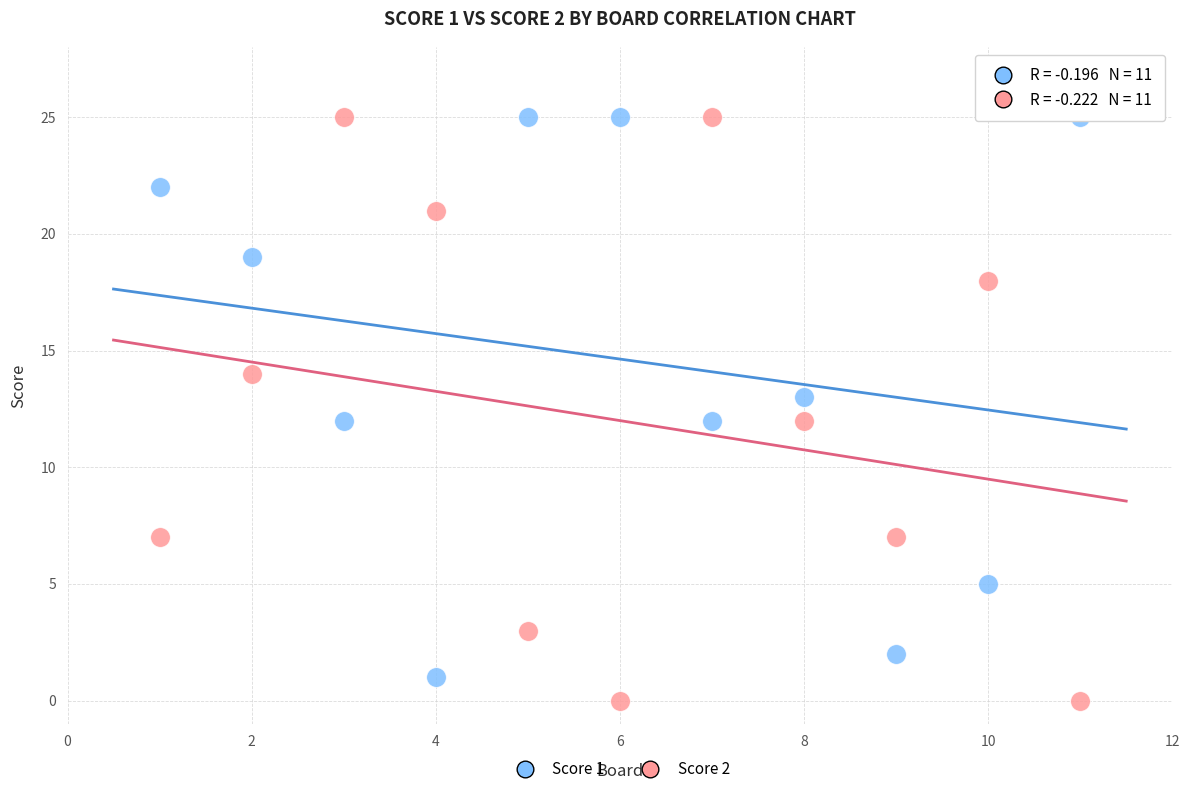

What are all the series names shown in the legend?

Score 1, Score 2